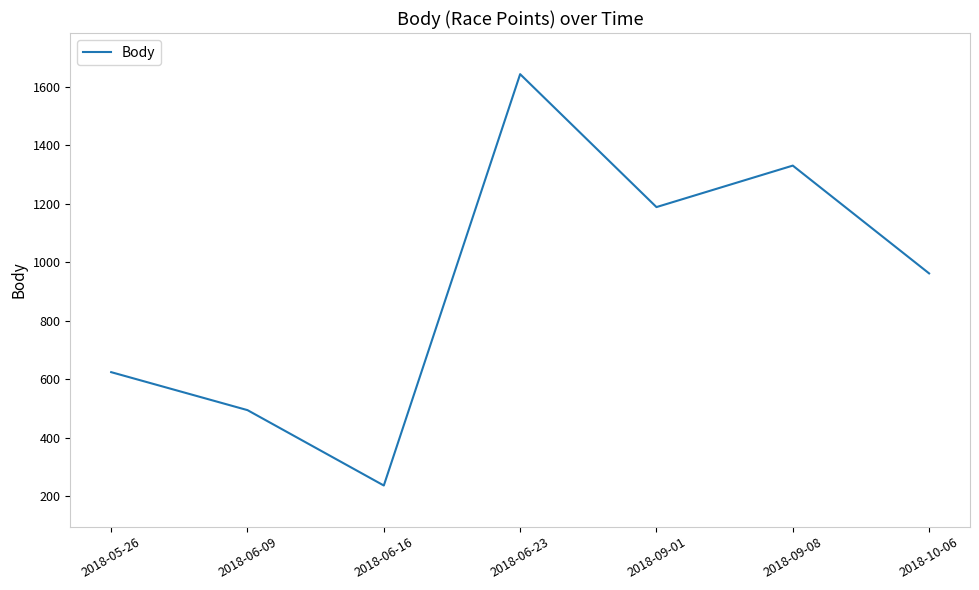

What is the greatest value displayed?

1644